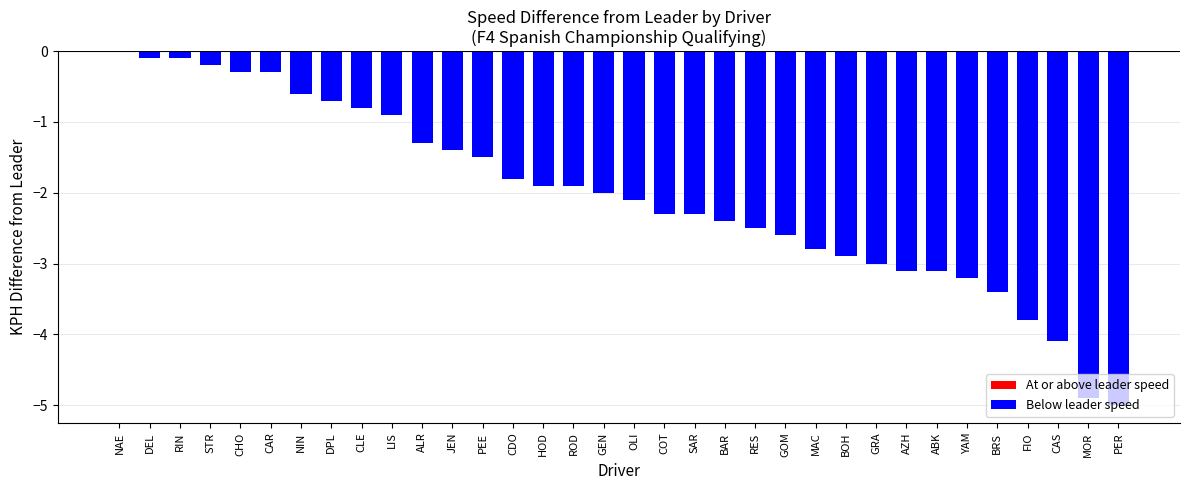

Between BOH and RES, which is larger?

RES